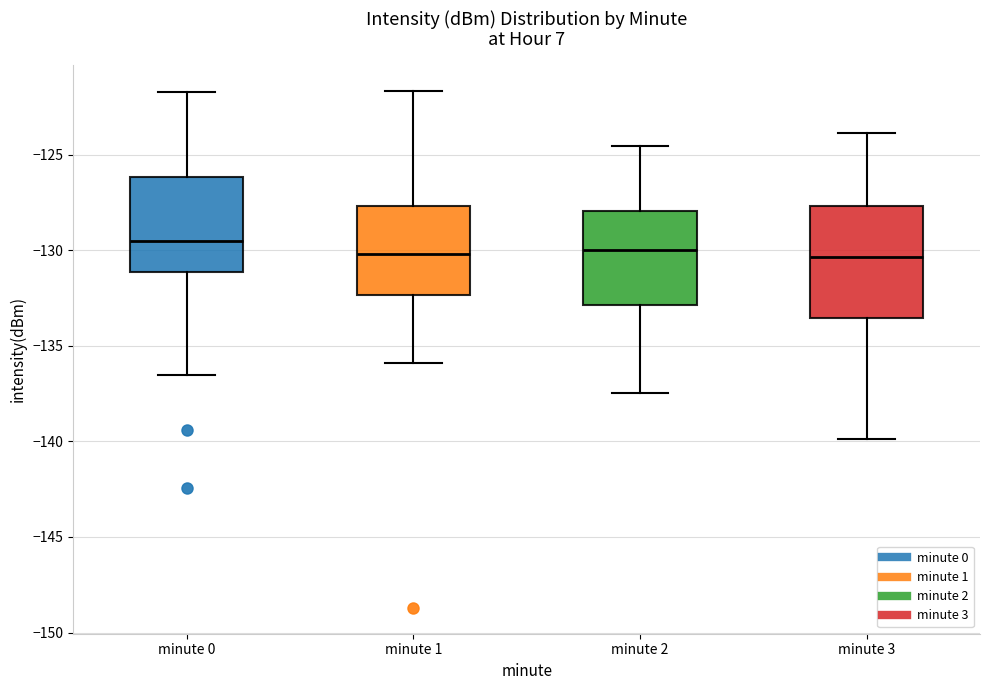

Reading left to right, read every box against the y-axis: the position of its median line, the range the box covers, and the ends of its whiskers. The values are not printed on the chart, so give them approximately, as read against the axis.

minute 0: median -129.5, box -131.0 to -126.0, whiskers -136.5 to -121.5
minute 1: median -130.0, box -132.5 to -127.5, whiskers -136.0 to -121.5
minute 2: median -130.0, box -133.0 to -128.0, whiskers -137.5 to -124.5
minute 3: median -130.5, box -133.5 to -127.5, whiskers -140.0 to -124.0